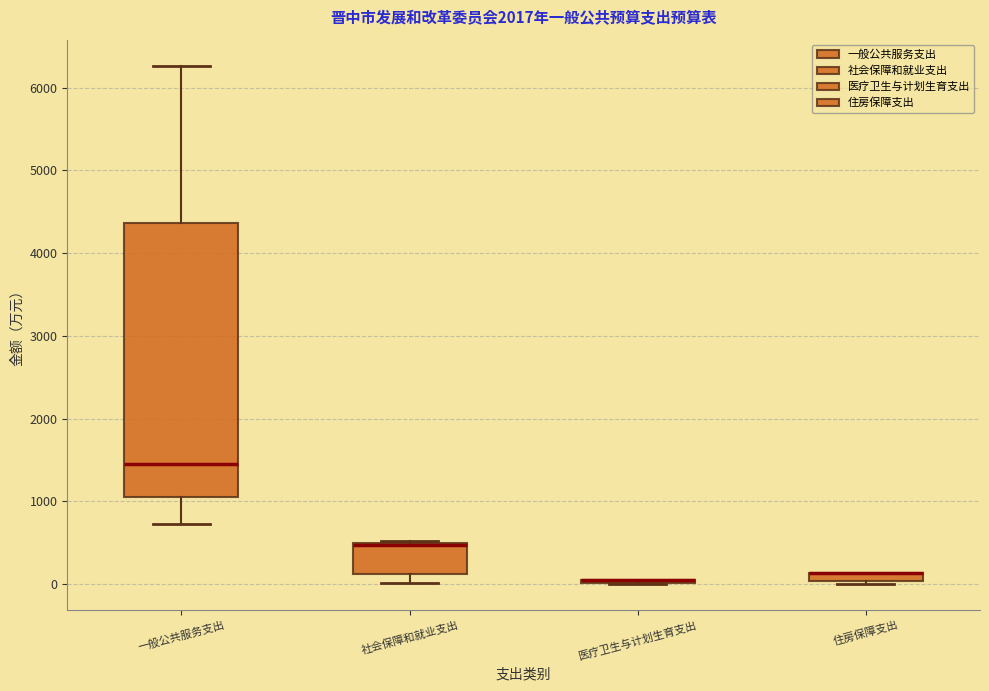

Which box is the tallest, from its lower edge to its upper edge?

一般公共服务支出